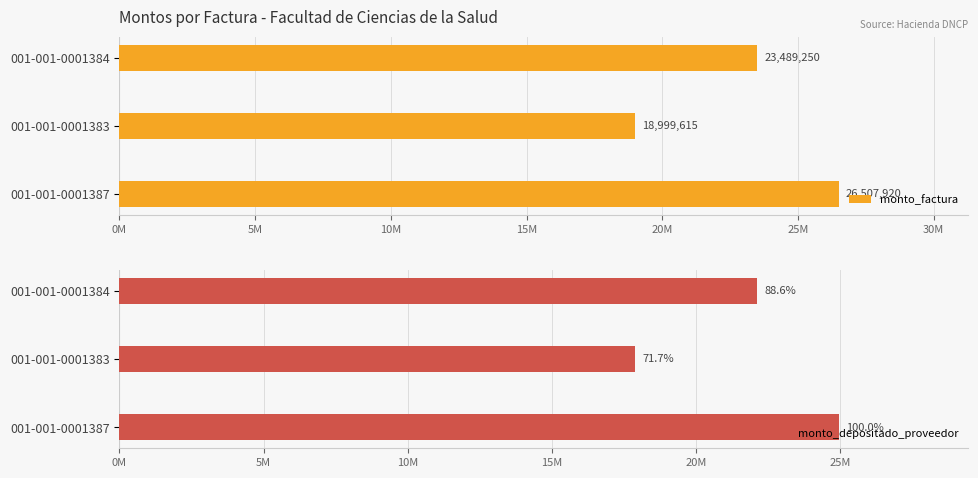

What is the sum of all monto_factura values?

68996785